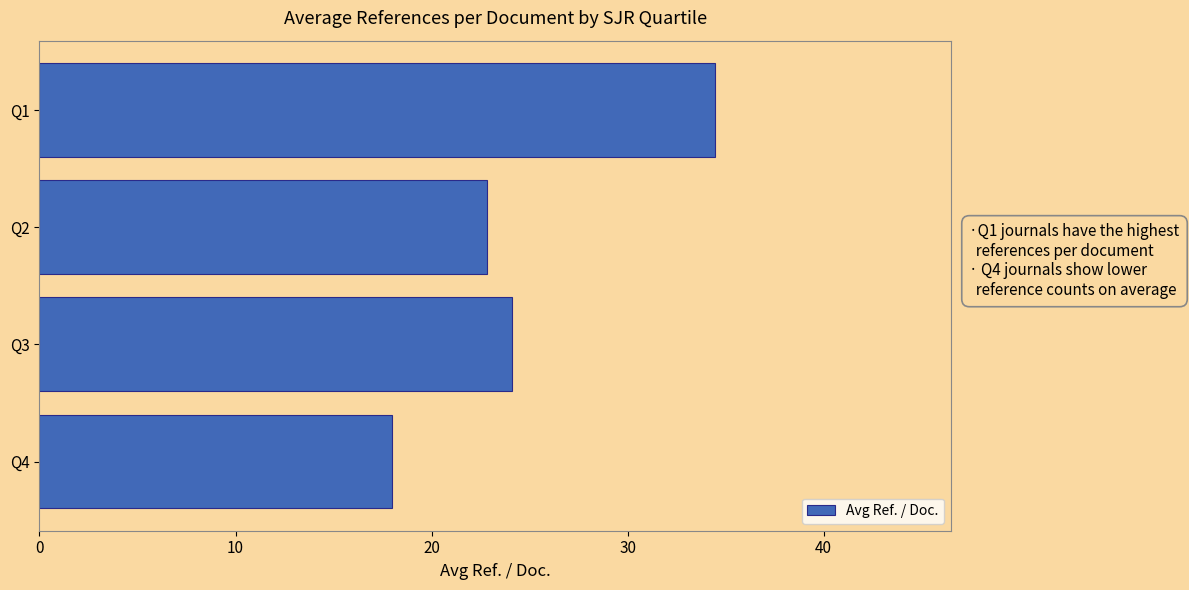

Reading top to bottom, what are all the values shown in this chart?

34.5	22.8	24.1	18.0